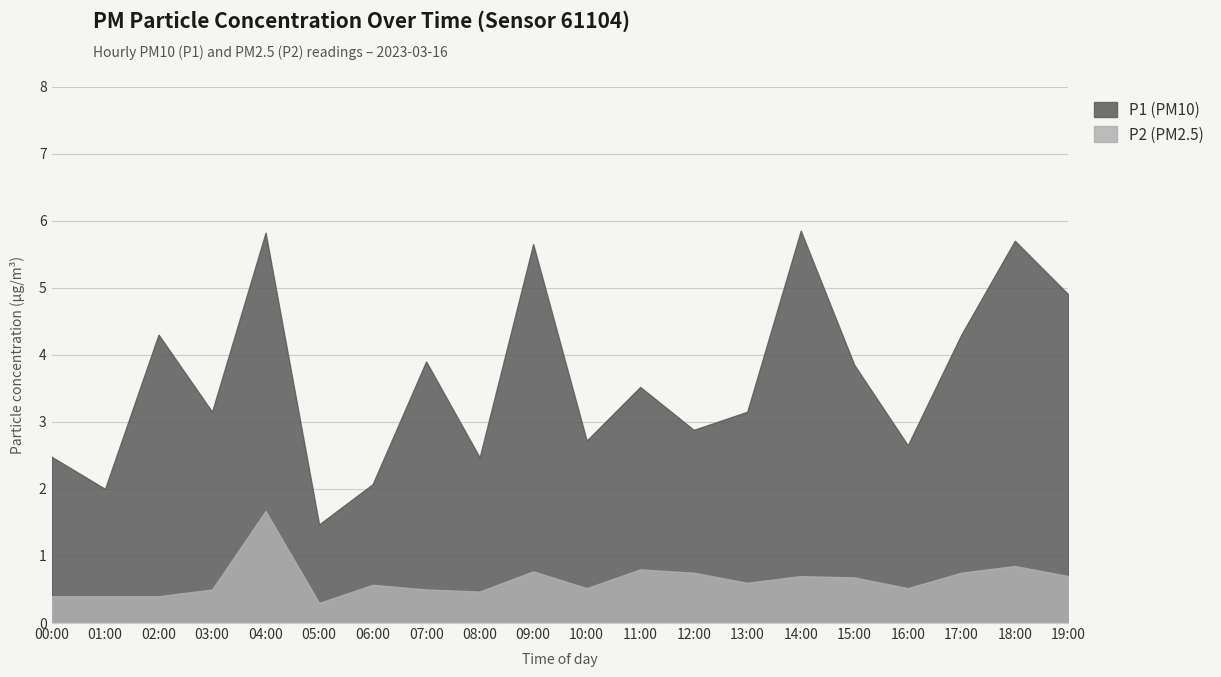

The value of P1 at 13:00 is 3.5. True or false?

False